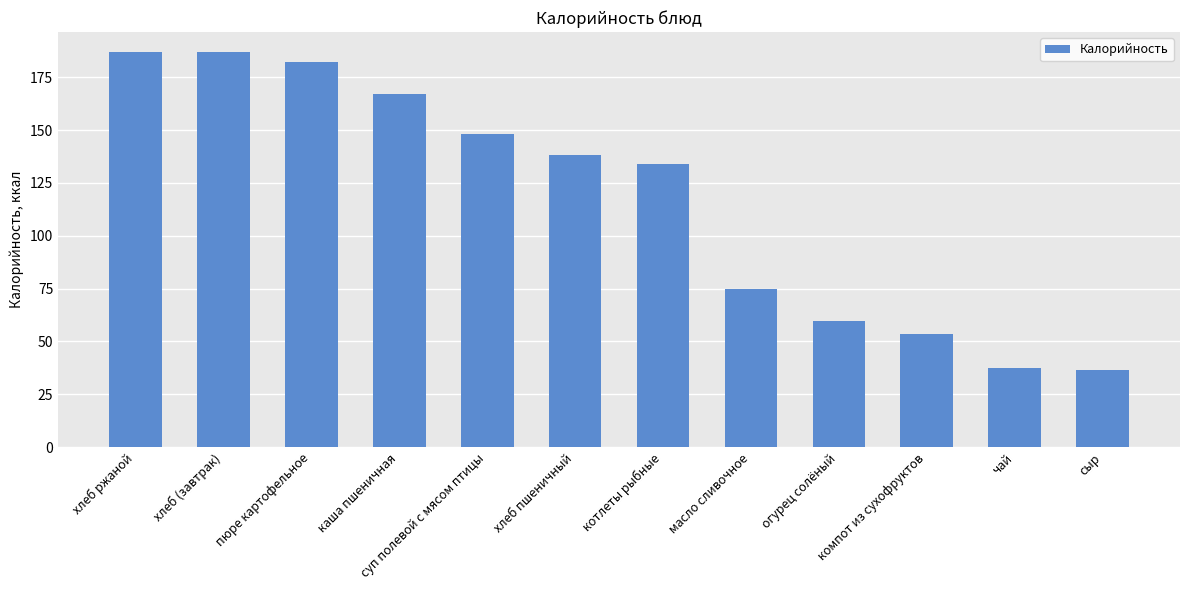

What is the change in value from суп полевой с мясом птицы to хлеб пшеничный?

-10.1